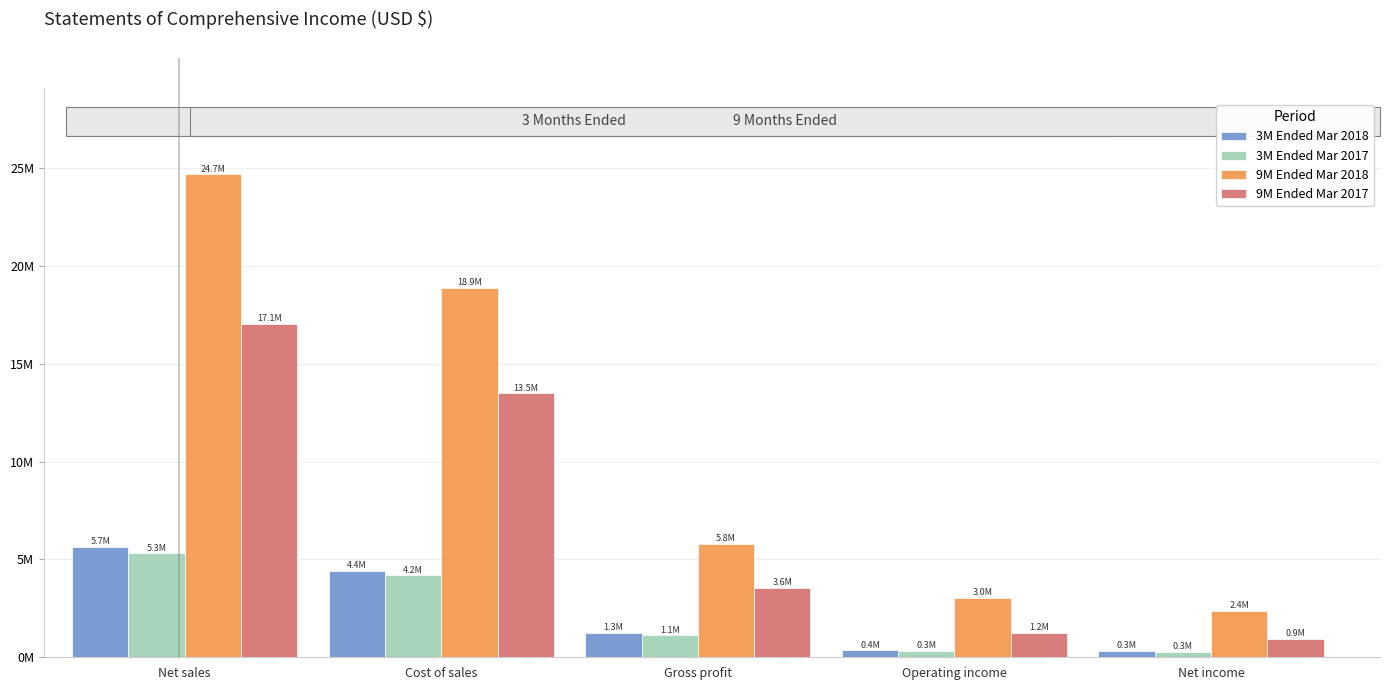

List the labels in order of 3M Ended Mar 2018 value, largest first.

Net sales, Cost of sales, Gross profit, Operating income, Net income